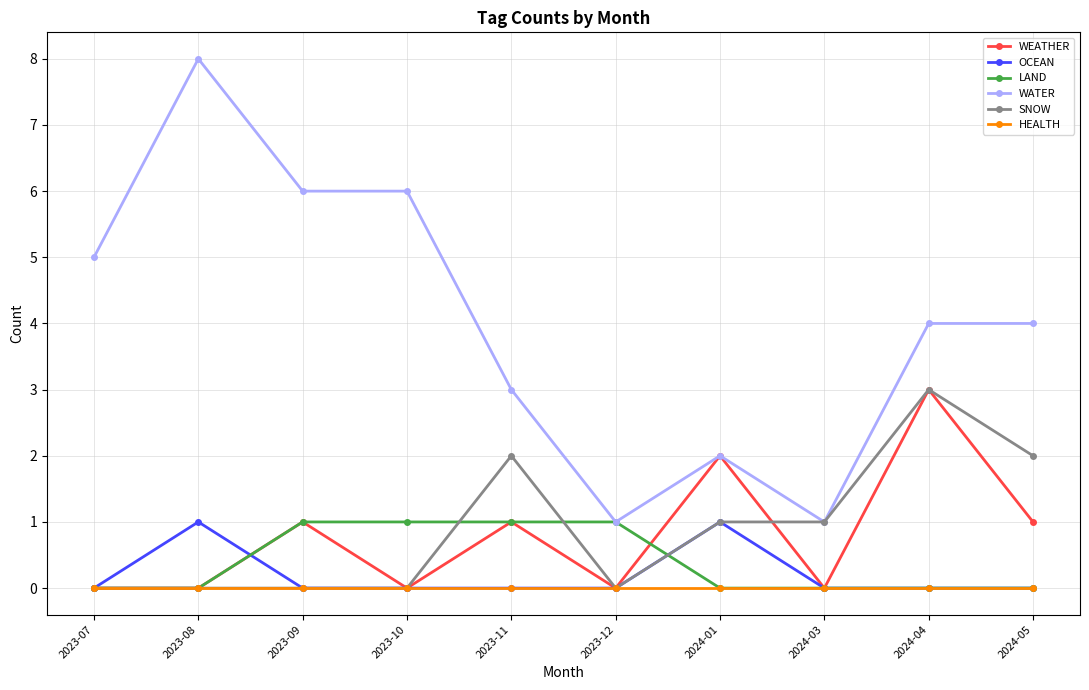

Where is the first local maximum for OCEAN?

2023-08